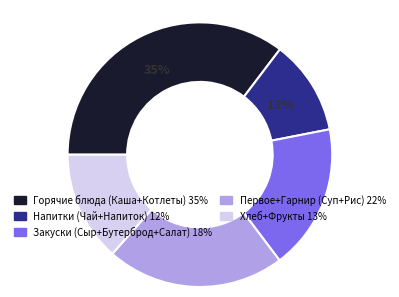

Does any single category account for the majority?

No